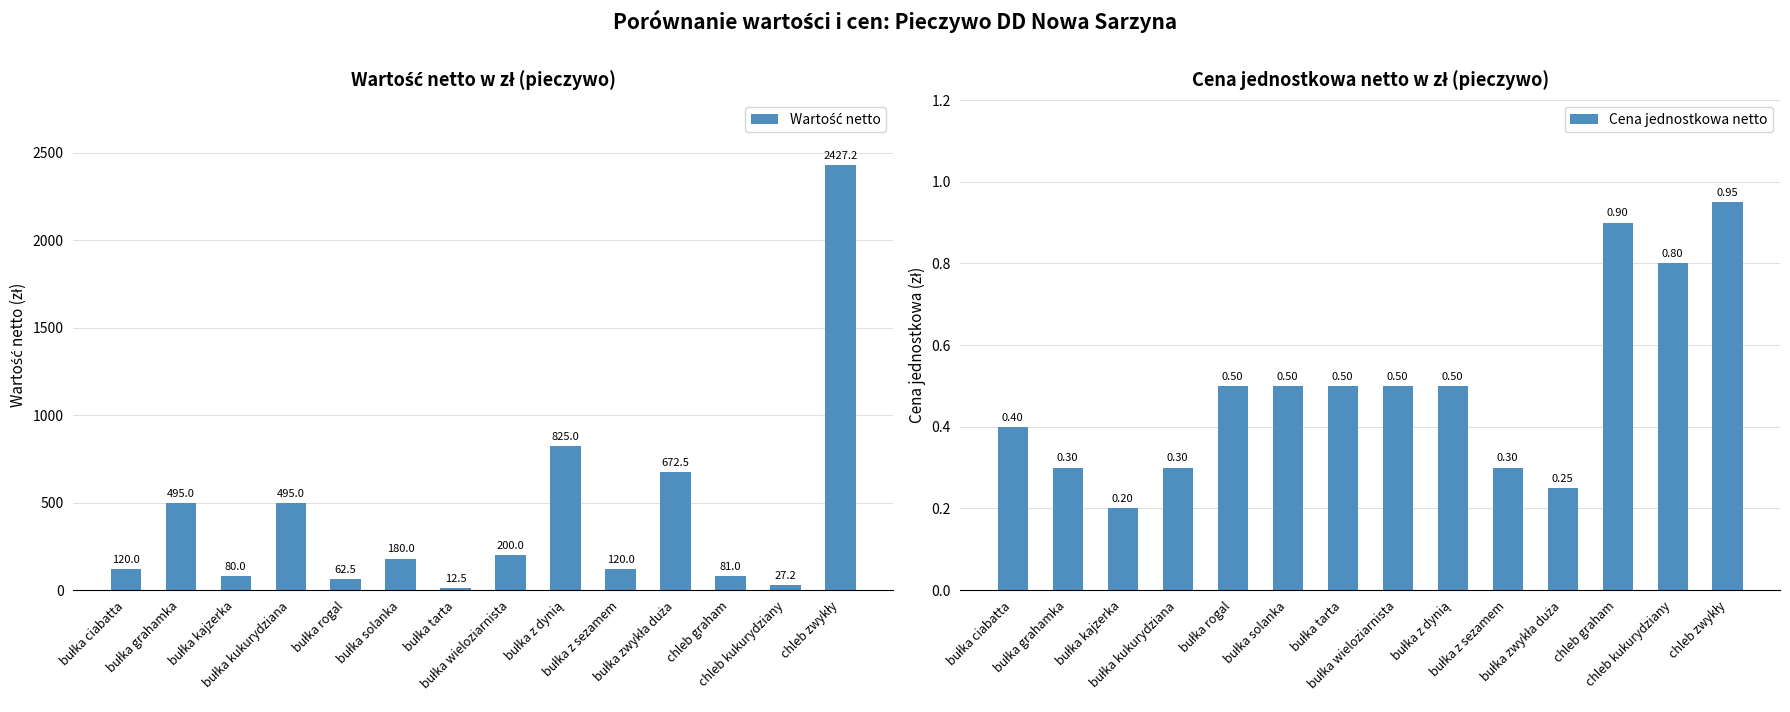

What value does the Wartość netto series have at bułka kukurydziana?

495.0